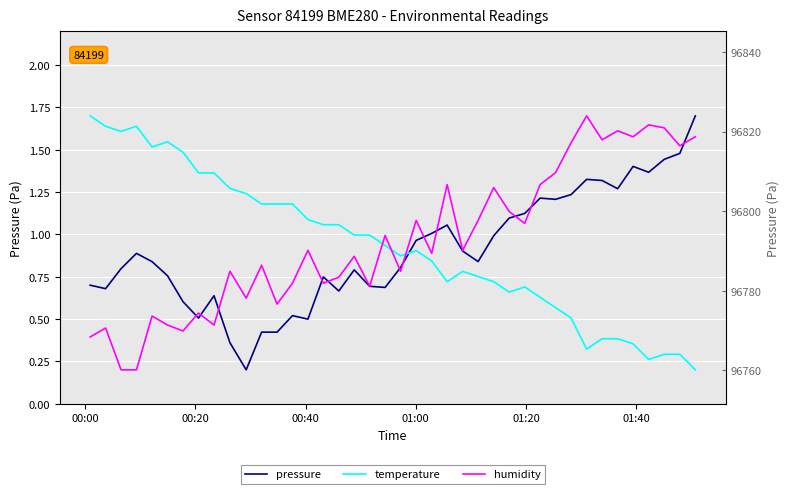

Count the number of categories in the chart.

40